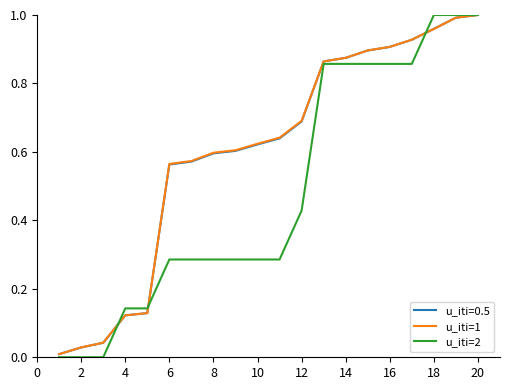

Is this an area chart (filled region under the line)?

No